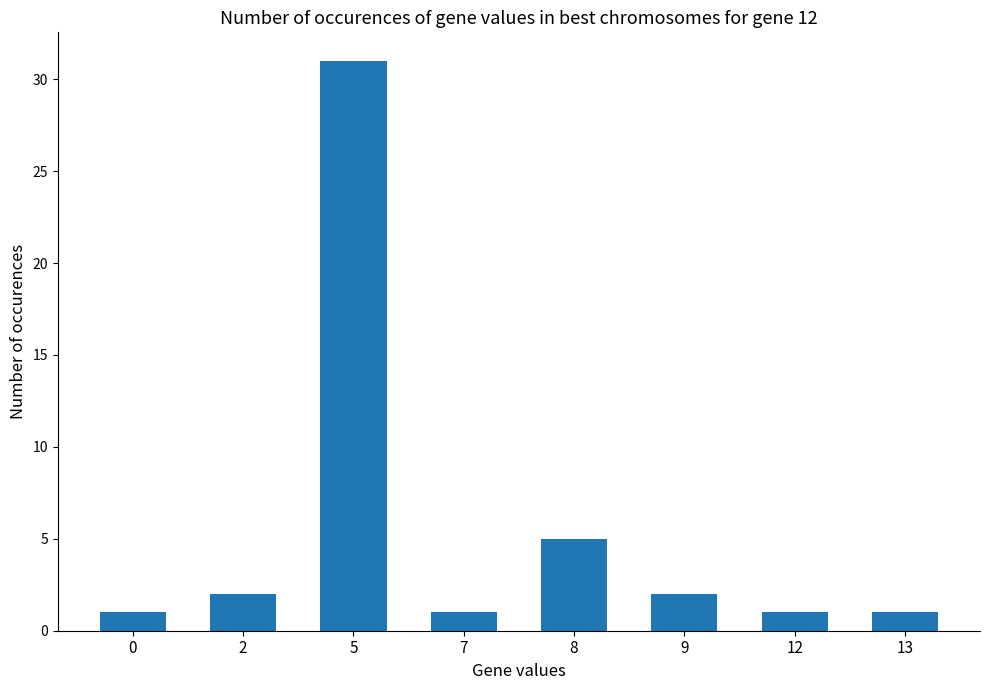

Reading left to right, extract all data points from this chart.

1	2	31	1	5	2	1	1